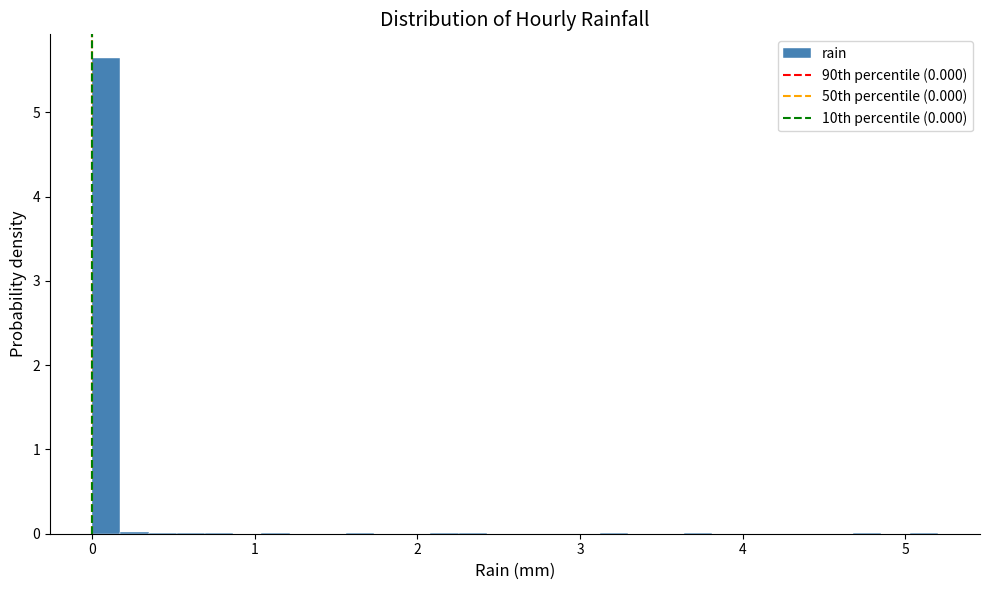

Around what value on the x-axis is the tallest bar? Give the approximate position of its centre, as read against the axis.

0.1